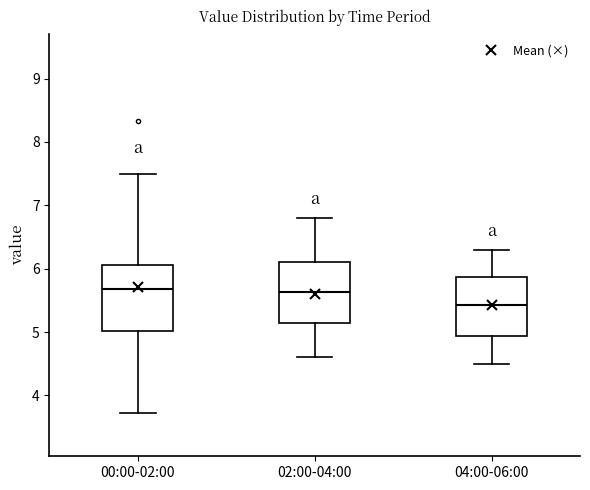

Where is the upper edge of the box for 00:00-02:00 on the y-axis? The values are not printed on the chart, so give them approximately, as read against the axis.

6.1